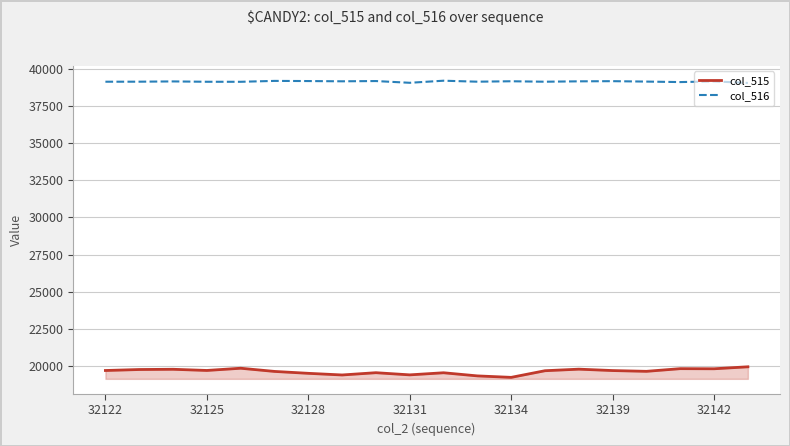

Rank the series by their average value, from lowest to highest.

col_515, col_516